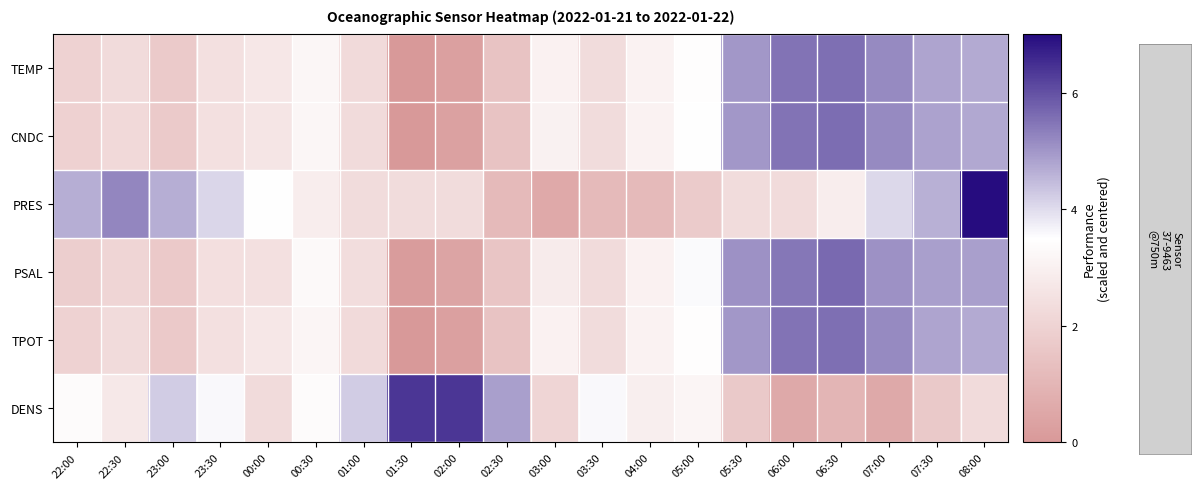

List the series in order of their peak value, highest first.

PRES, DENS, PSAL, CNDC, TPOT, TEMP